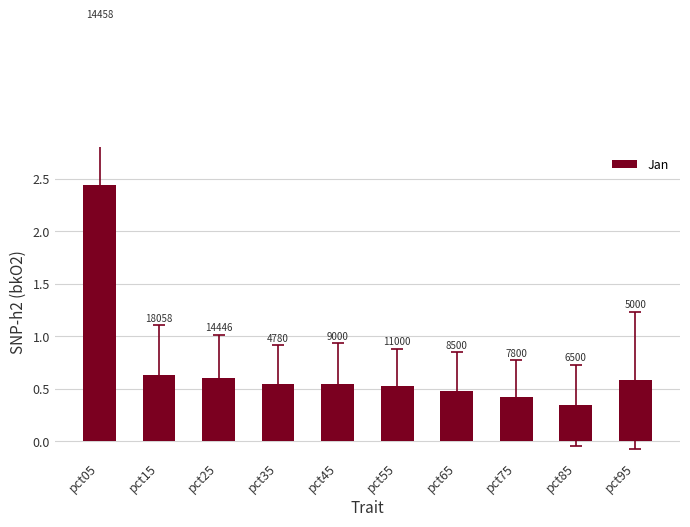

What is the difference between the values at pct75 and pct05?

2.0